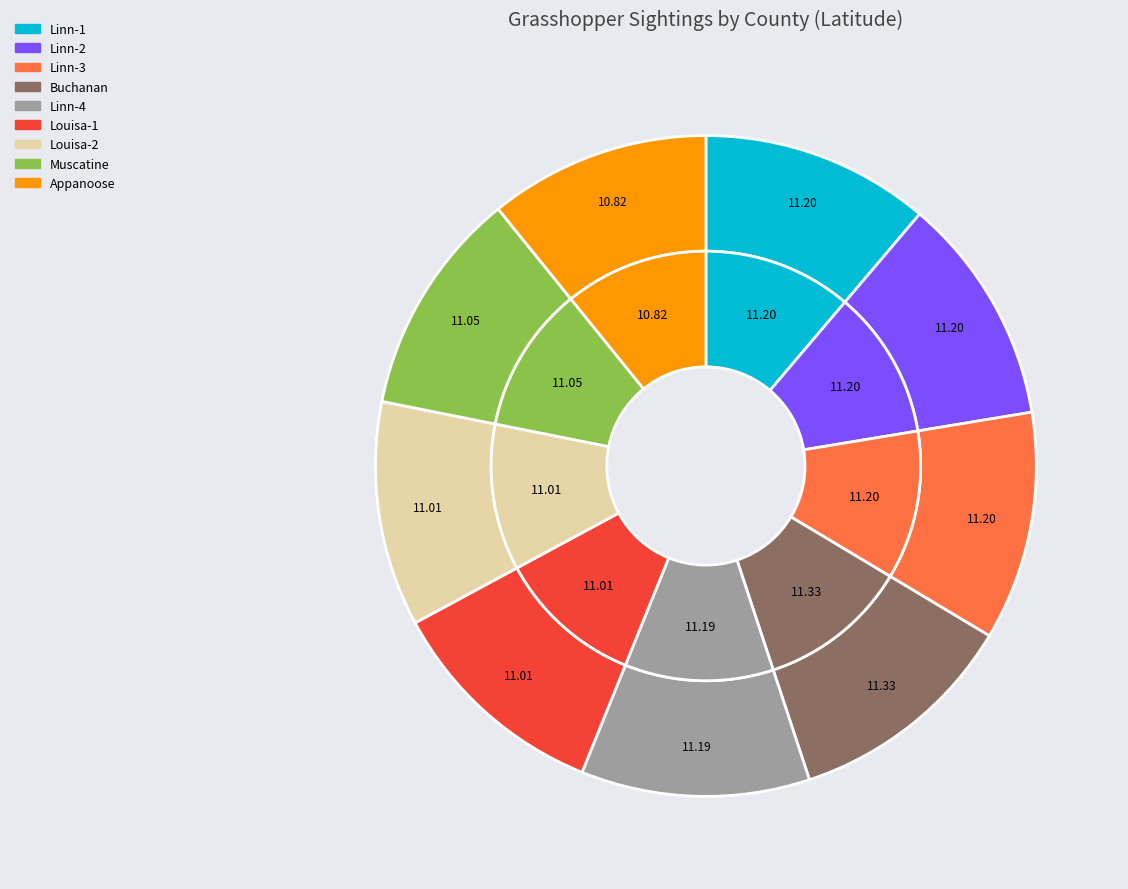

What is the ratio of the value at Linn (334776) to the value at Muscatine (337089)?

1.0